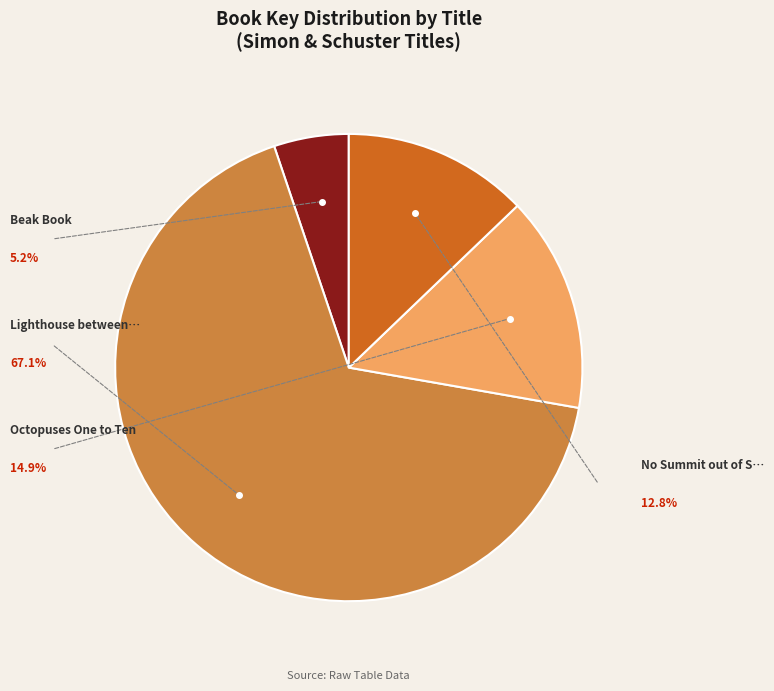

Is there any slice that represents more than half of the pie?

Yes